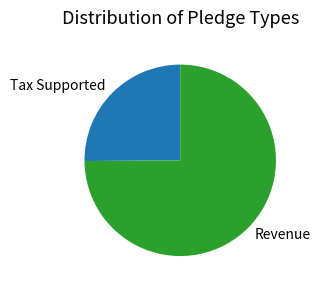

Does Revenue account for over 50% of the chart?

Yes